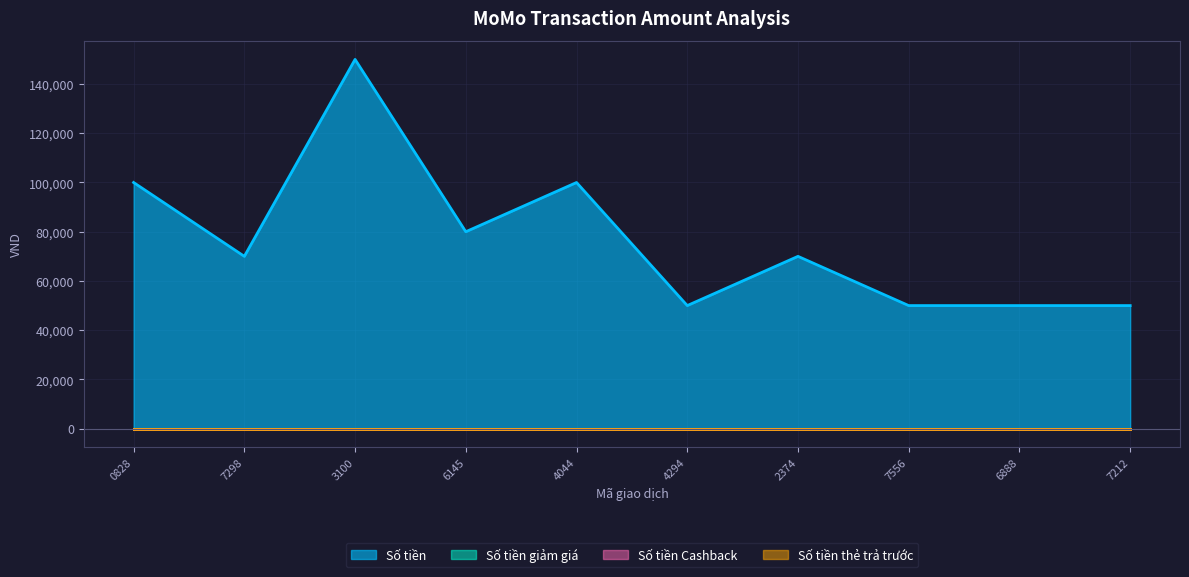

What is the greatest value displayed?

150000